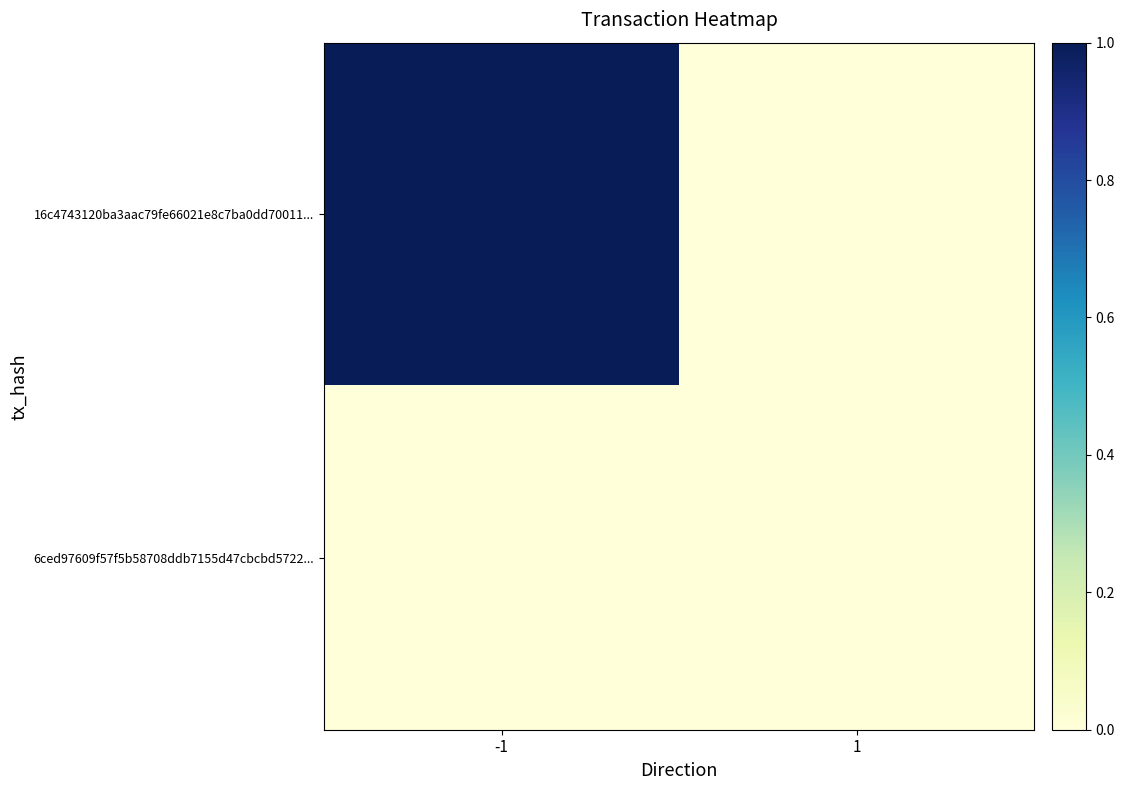

How many distinct data groups are displayed?

2